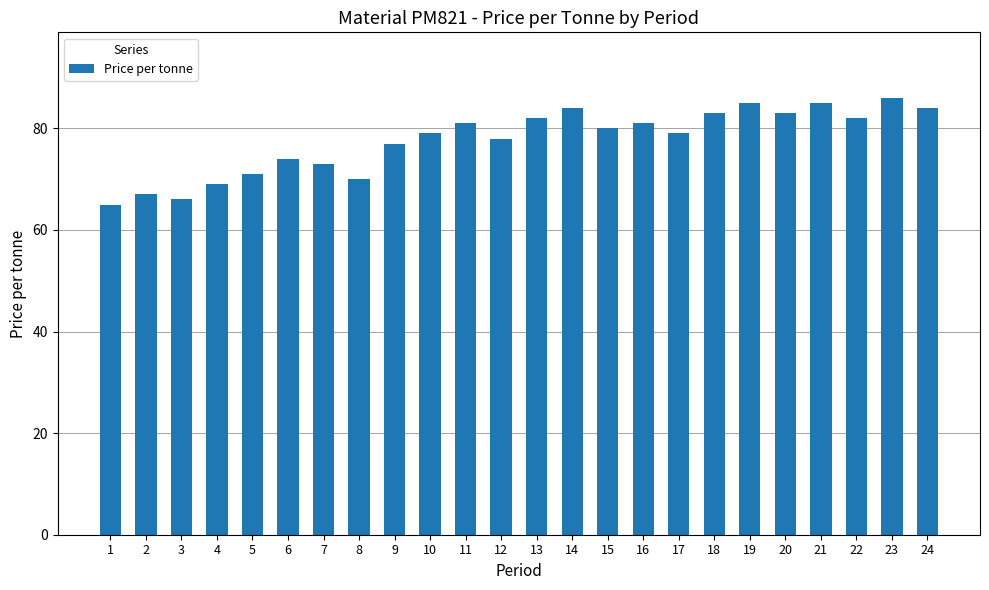

Which has a higher value, 15 or 8?

15